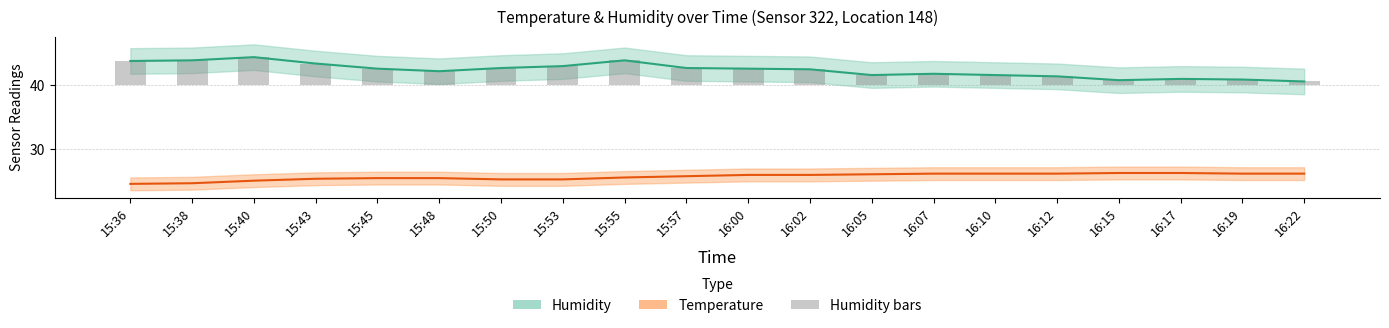

What are all the series names shown in the legend?

Humidity, Temperature, Humidity bars